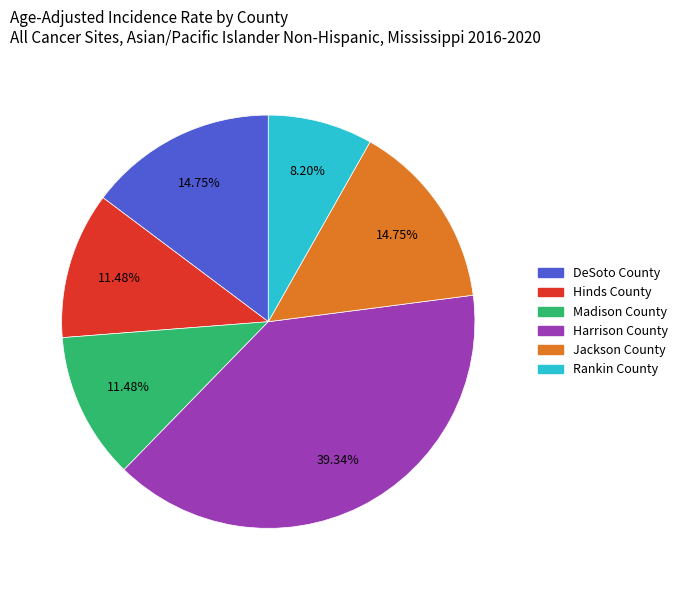

To the nearest percent, what percentage of the pie is Harrison County?

39%